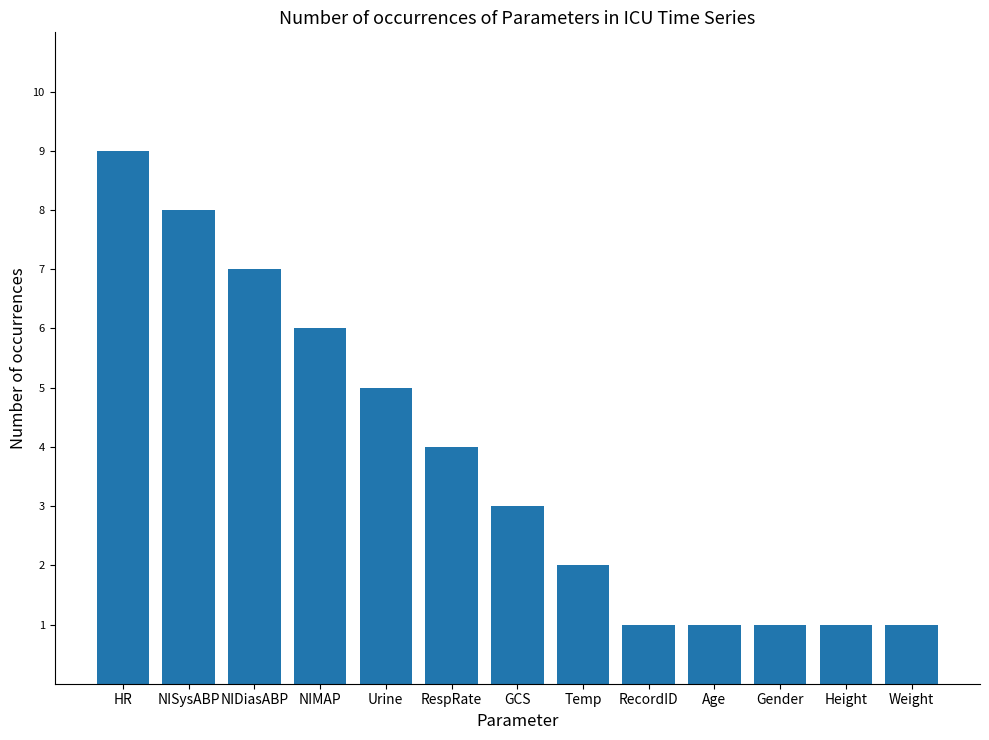

The value at HR is 9. True or false?

True